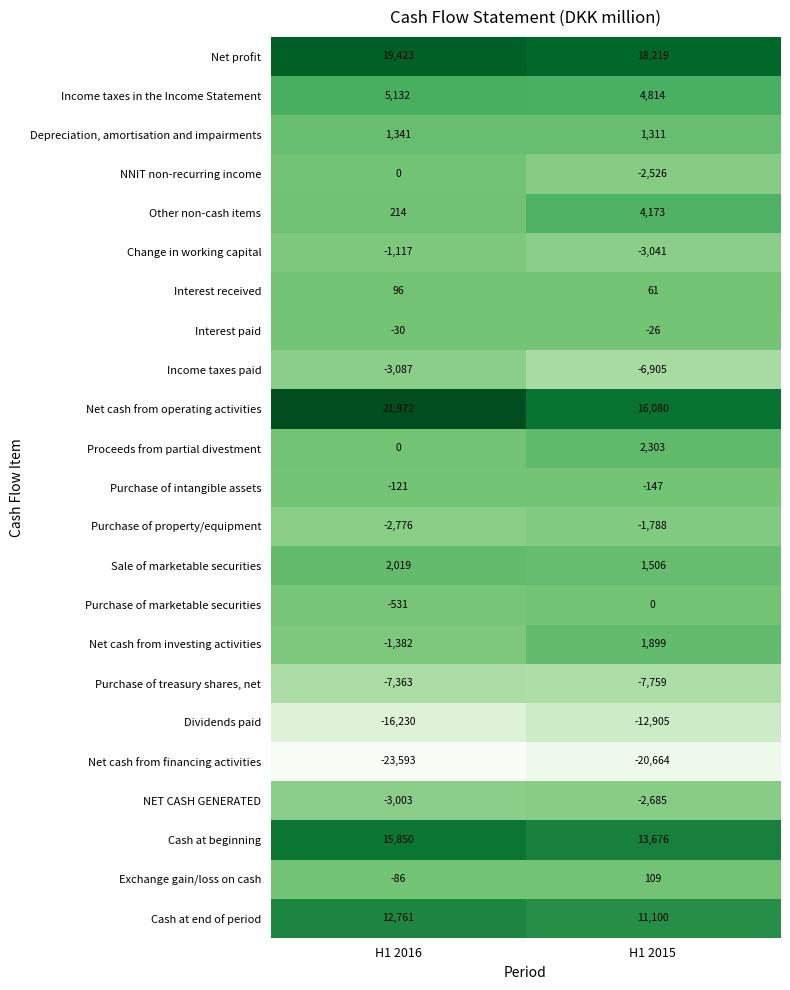

What is the sum of the Dividends paid values at H1 2016 and H1 2015?

-29135